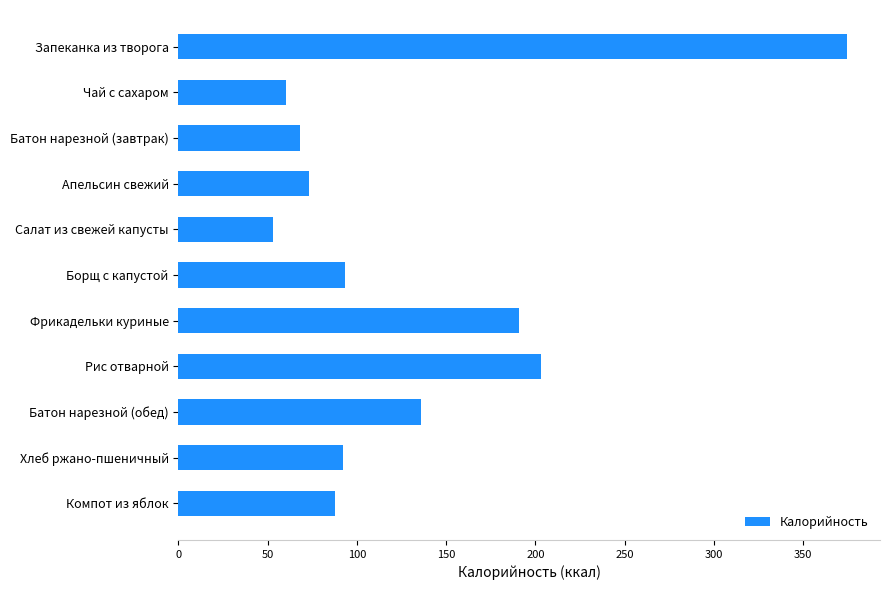

What is the approximate value at Фрикадельки куриные?

191.0